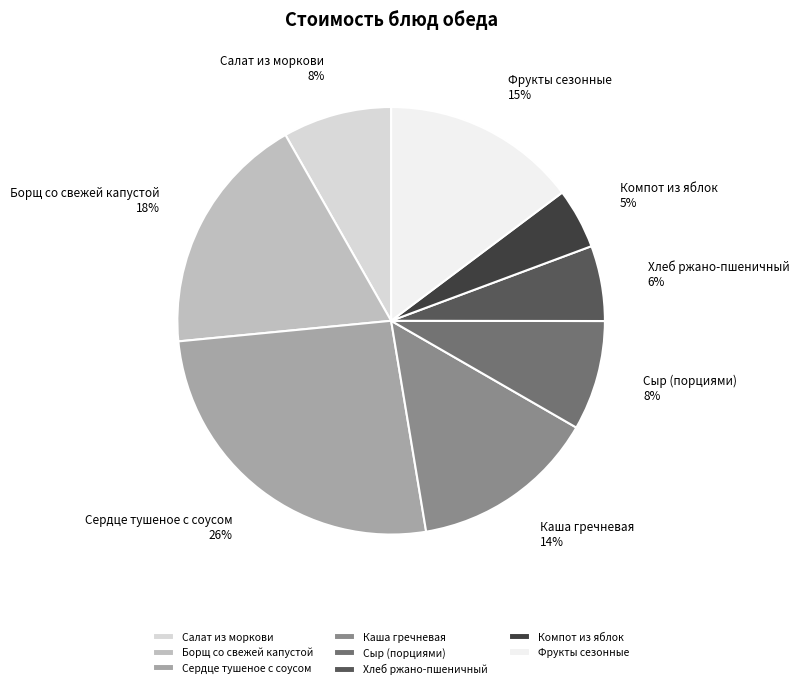

Between Сыр (порциями) and Компот из яблок, which is larger?

Сыр (порциями)